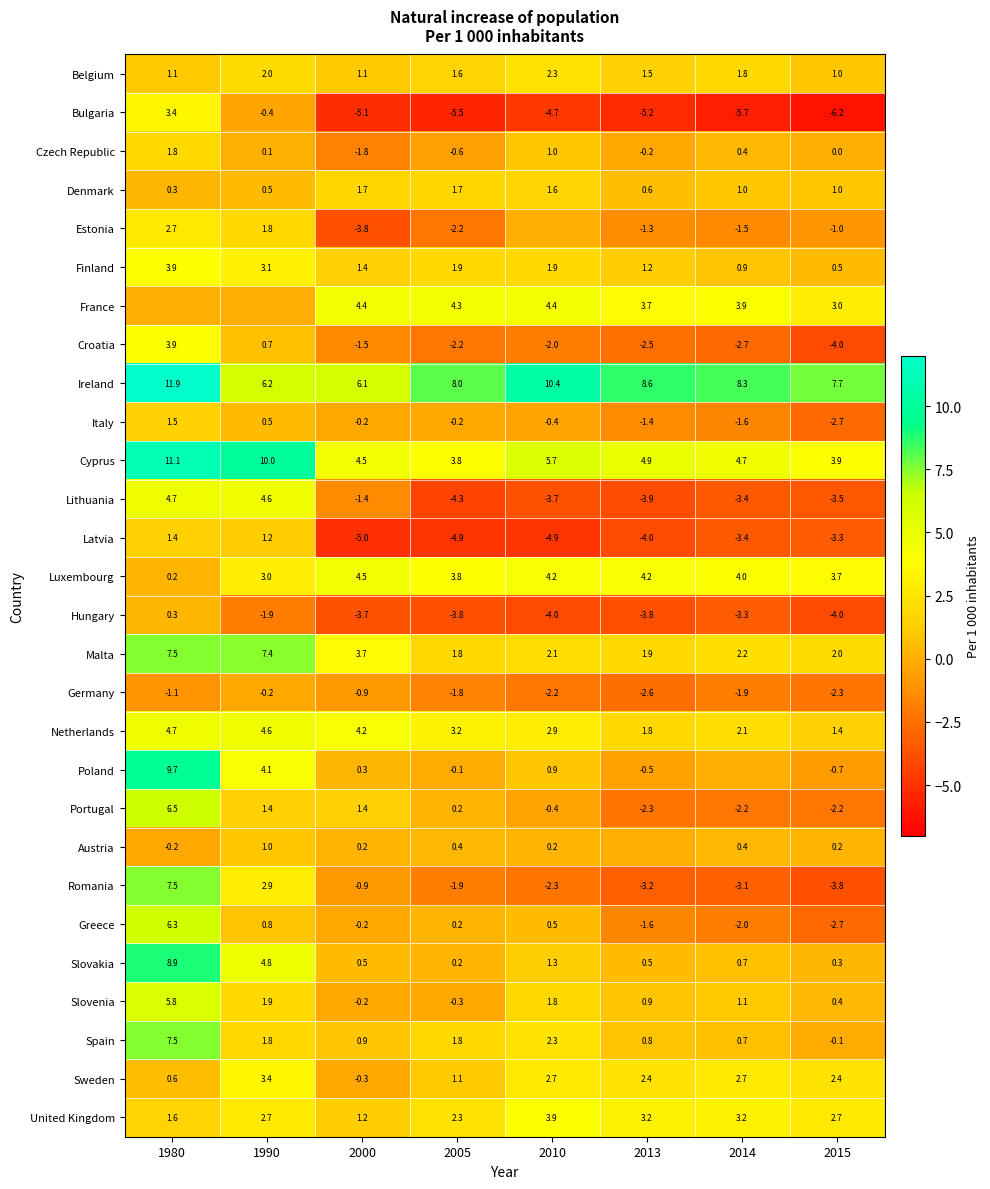

How many data points in Cyprus are above 4?

6